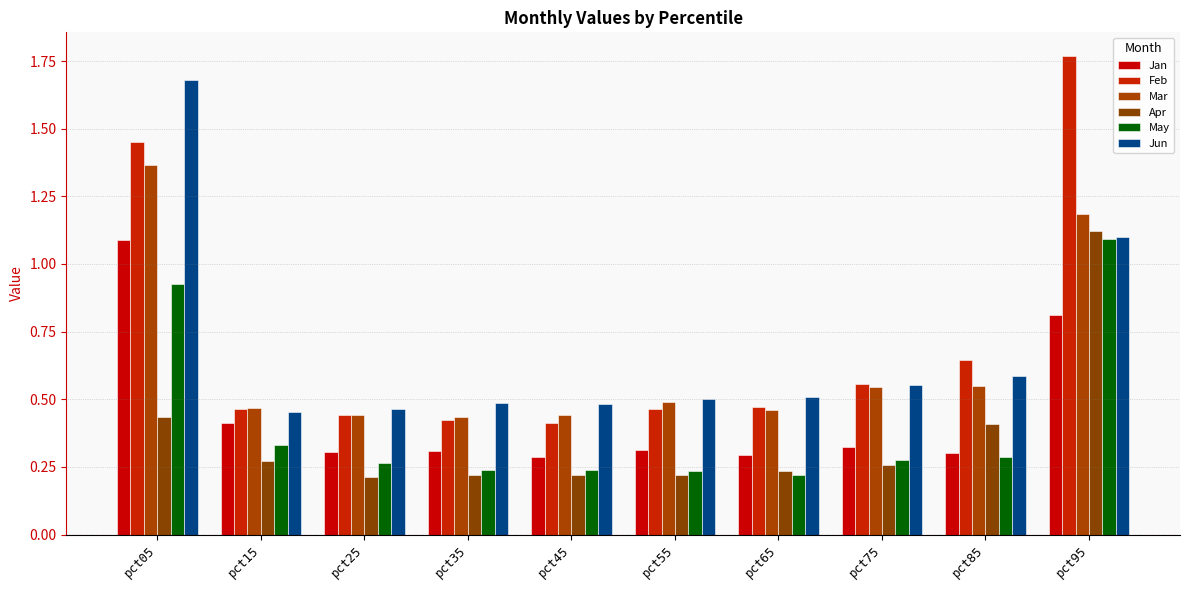

Reading left to right, list all the values displayed in this chart.

Jan: pct05=1.1	pct15=0.4	pct25=0.3	pct35=0.3	pct45=0.3	pct55=0.3	pct65=0.3	pct75=0.3	pct85=0.3	pct95=0.8
Feb: pct05=1.5	pct15=0.5	pct25=0.4	pct35=0.4	pct45=0.4	pct55=0.5	pct65=0.5	pct75=0.6	pct85=0.6	pct95=1.8
Mar: pct05=1.4	pct15=0.5	pct25=0.4	pct35=0.4	pct45=0.4	pct55=0.5	pct65=0.5	pct75=0.5	pct85=0.5	pct95=1.2
Apr: pct05=0.4	pct15=0.3	pct25=0.2	pct35=0.2	pct45=0.2	pct55=0.2	pct65=0.2	pct75=0.3	pct85=0.4	pct95=1.1
May: pct05=0.9	pct15=0.3	pct25=0.3	pct35=0.2	pct45=0.2	pct55=0.2	pct65=0.2	pct75=0.3	pct85=0.3	pct95=1.1
Jun: pct05=1.7	pct15=0.5	pct25=0.5	pct35=0.5	pct45=0.5	pct55=0.5	pct65=0.5	pct75=0.6	pct85=0.6	pct95=1.1